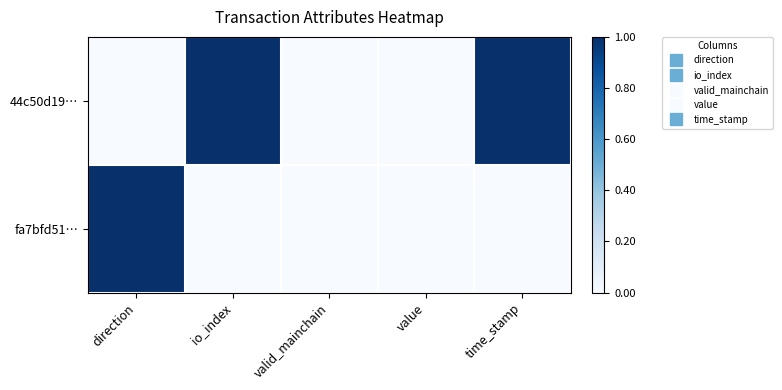

Rank the series by their maximum value, from highest to lowest.

44c50d19…, fa7bfd51…